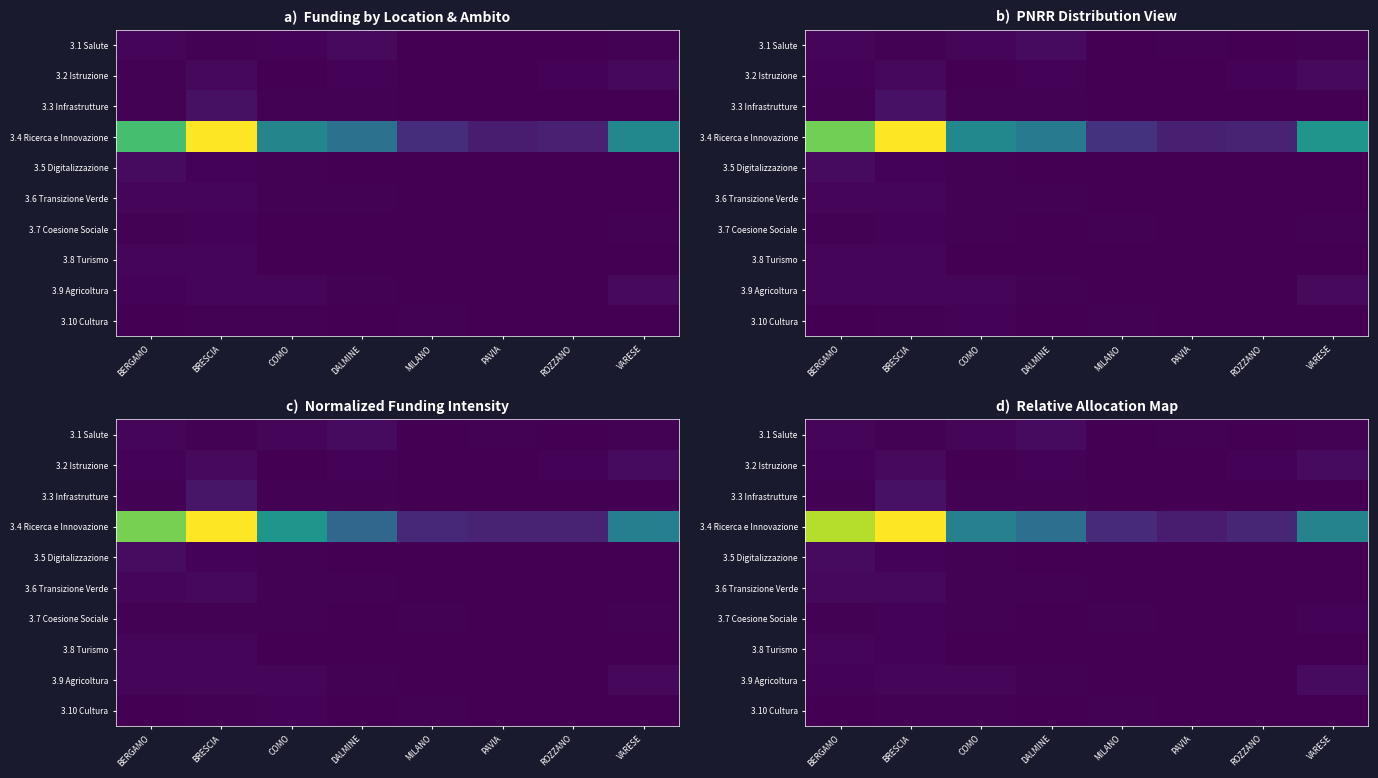

What is the approximate value of 3.7 Coesione Sociale at BRESCIA?

5035.5